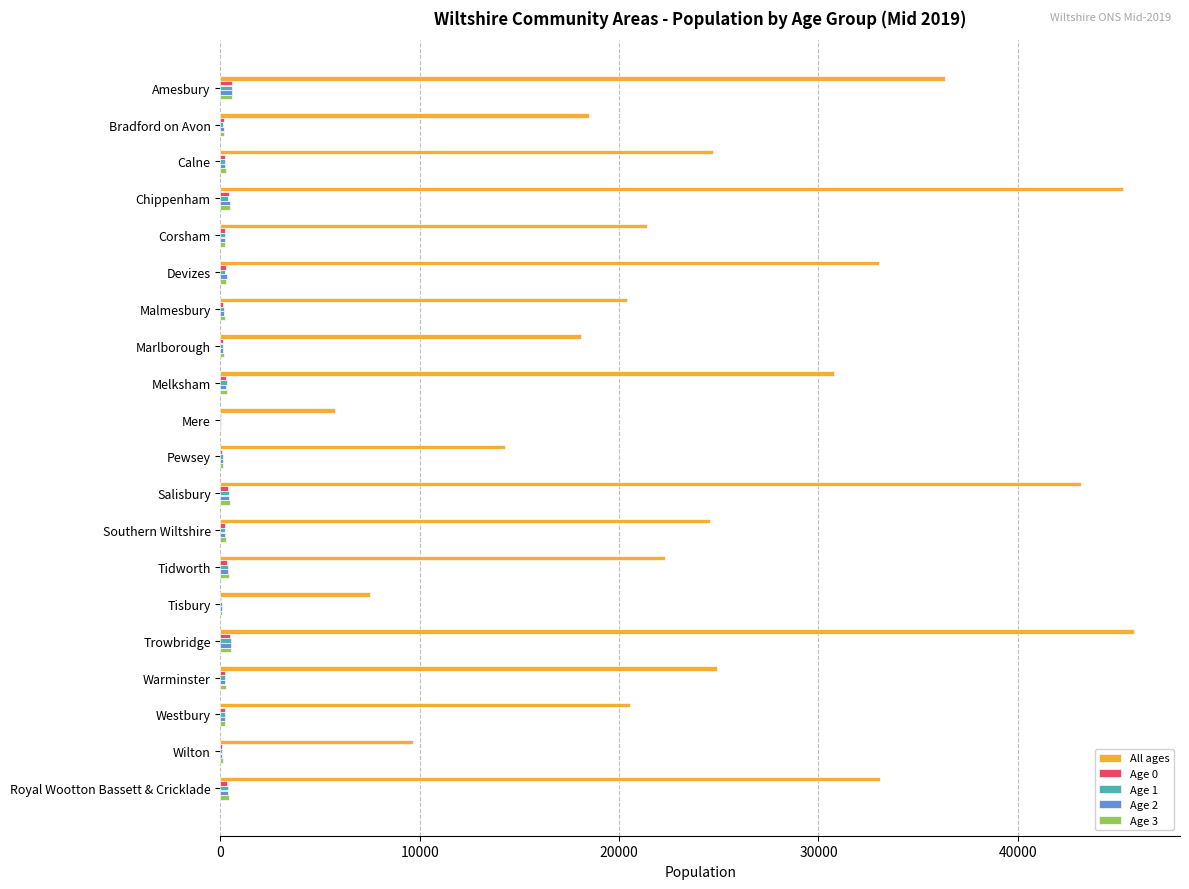

What is the maximum value shown in the chart?

45844.2